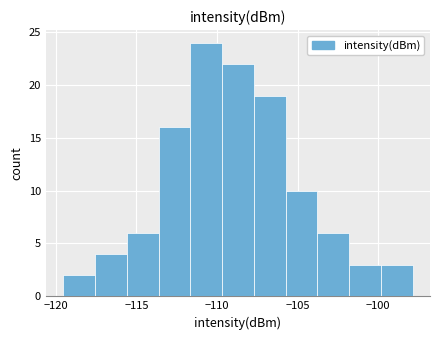

Read against the x-axis, roughly where is the centre of the tallest bar?

-110.5